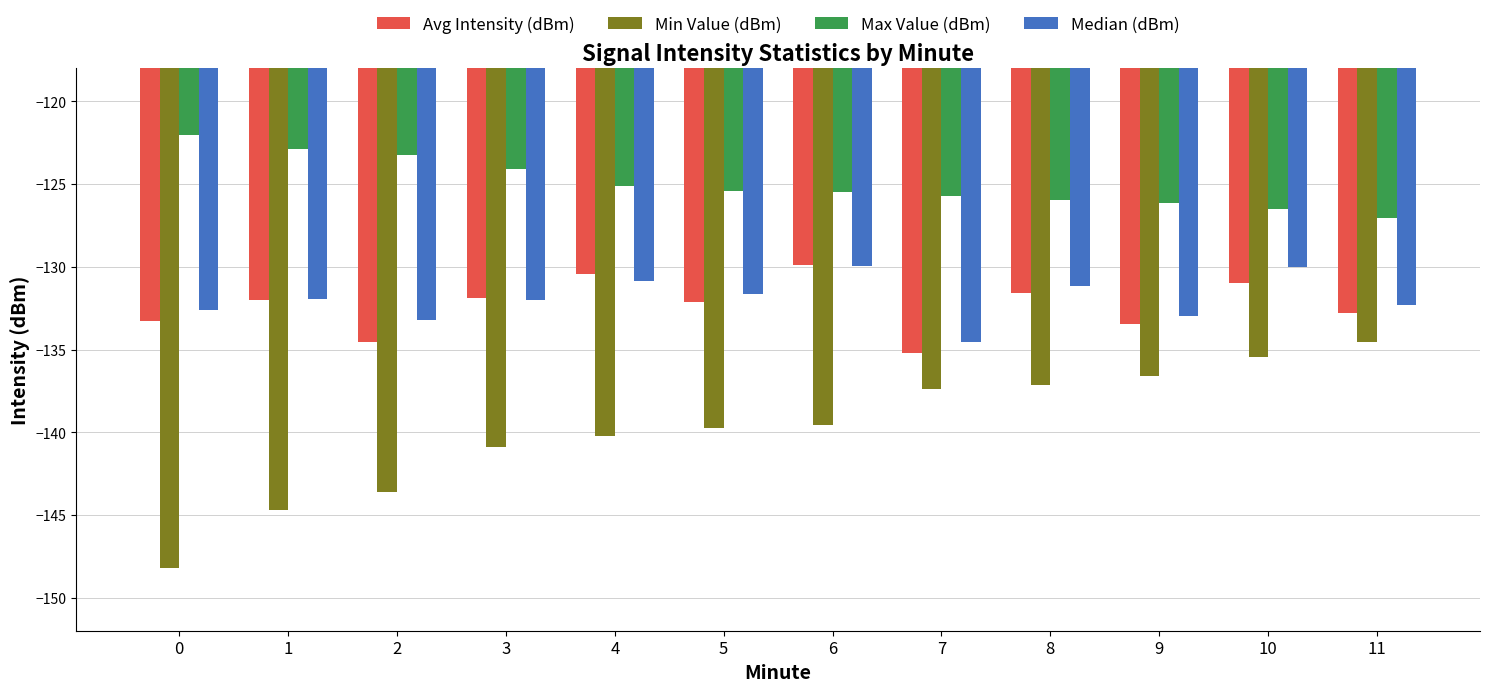

How many data points in Min Value (dBm) are above -139?

5